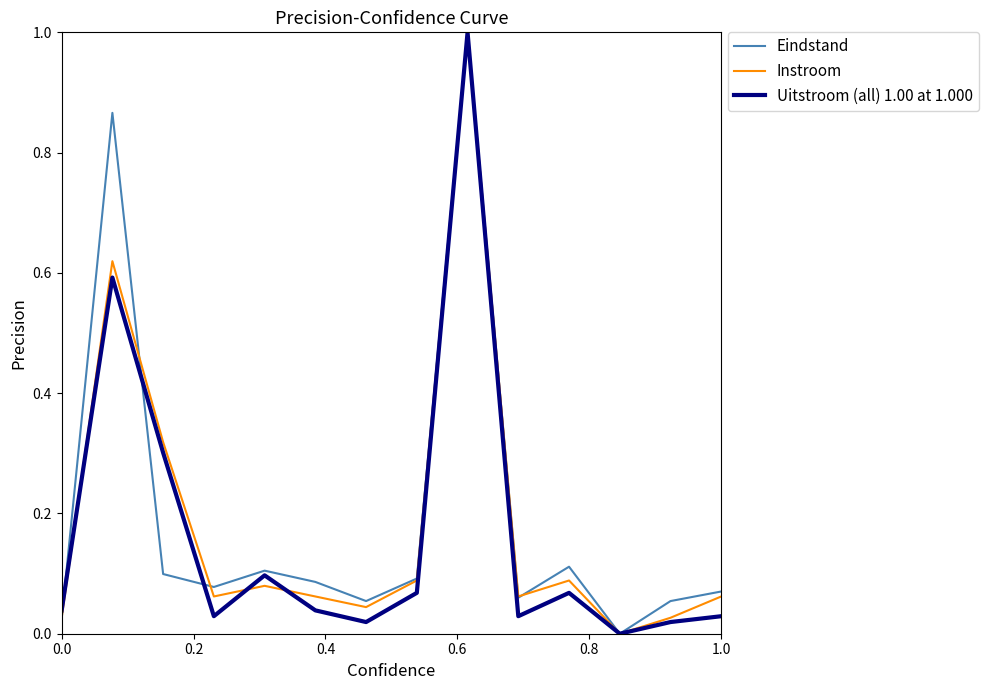

In Instroom, how many points are higher than both neighbors (excluding endpoints)?

4